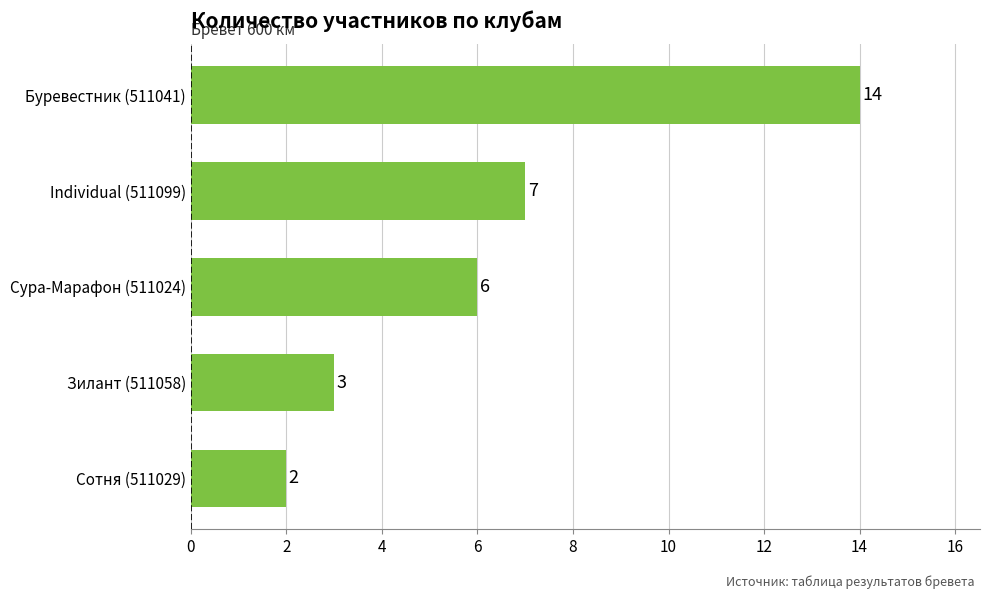

Where is the data nearest to the value 8?

Individual (511099)